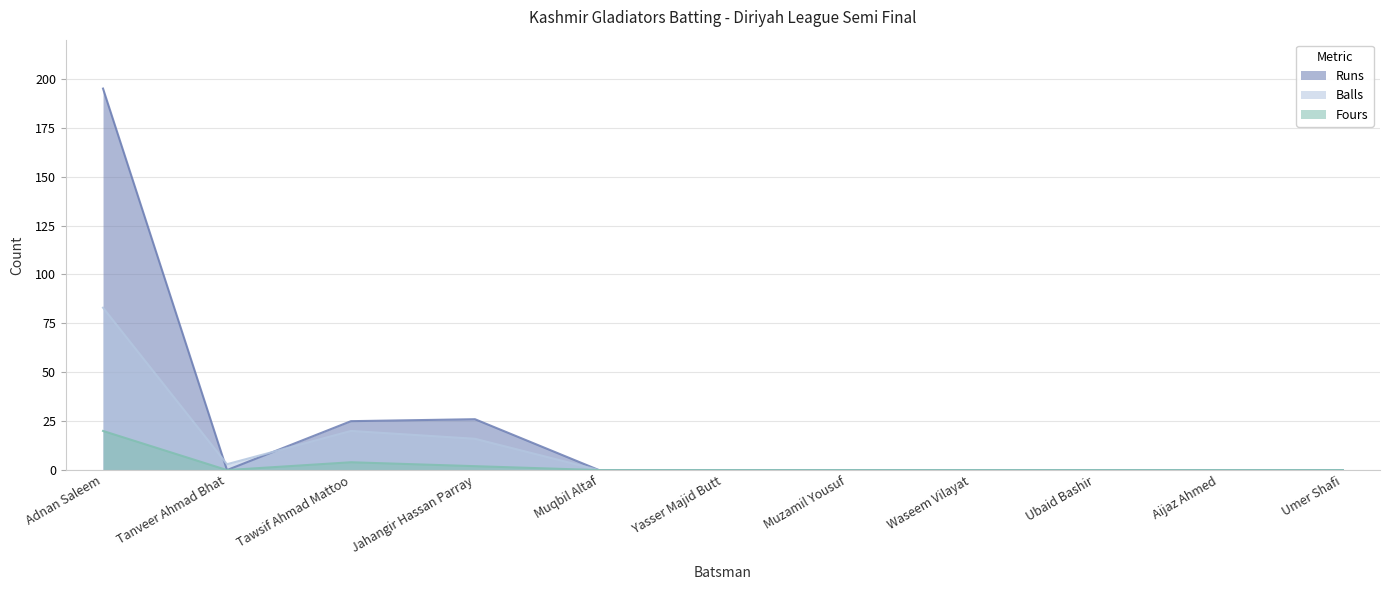

True or false: Balls has more than 1 interior local peaks.

False